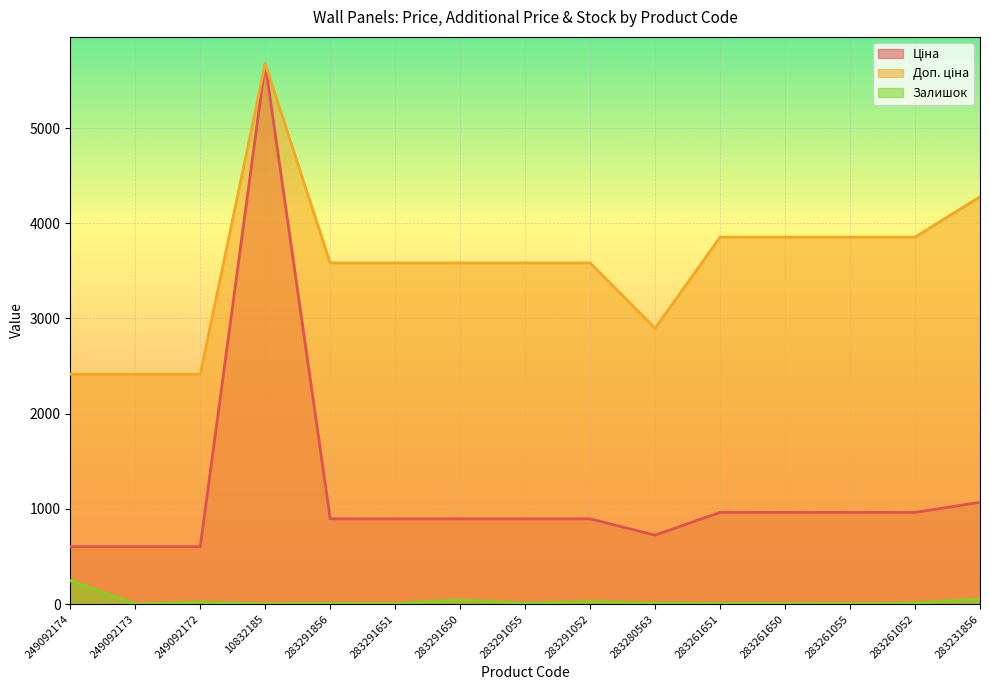

List the series in order of their peak value, highest first.

Ціна, Доп. ціна, Залишок